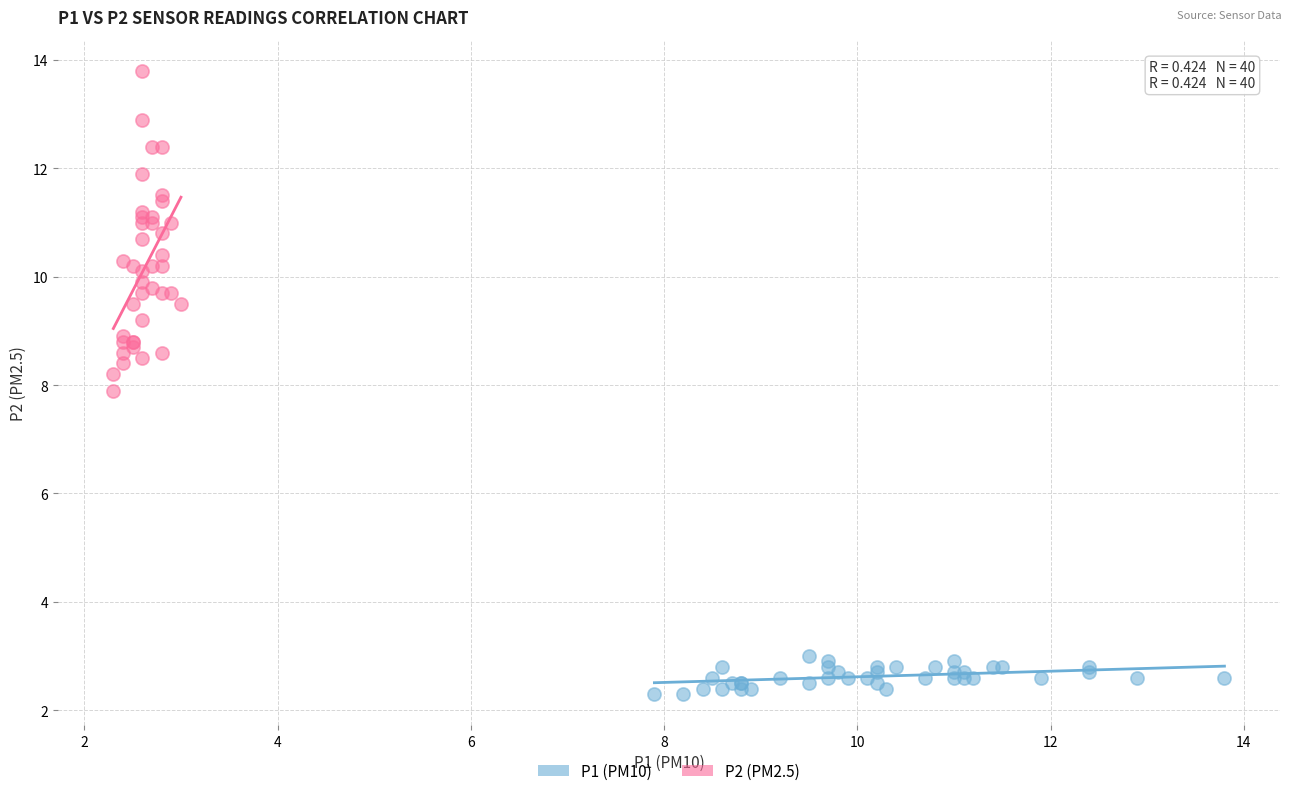

Which series reaches the maximum Y coordinate?

P2 (PM2.5)